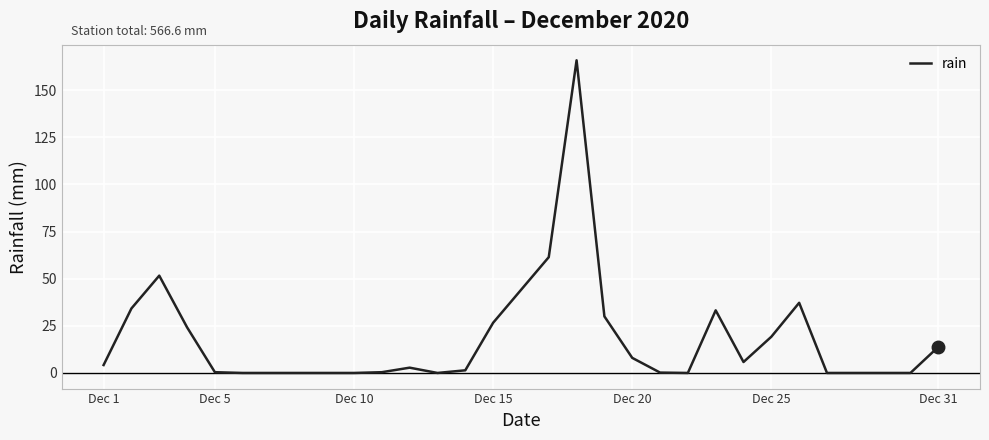

What is the difference between the maximum and minimum values?

165.8